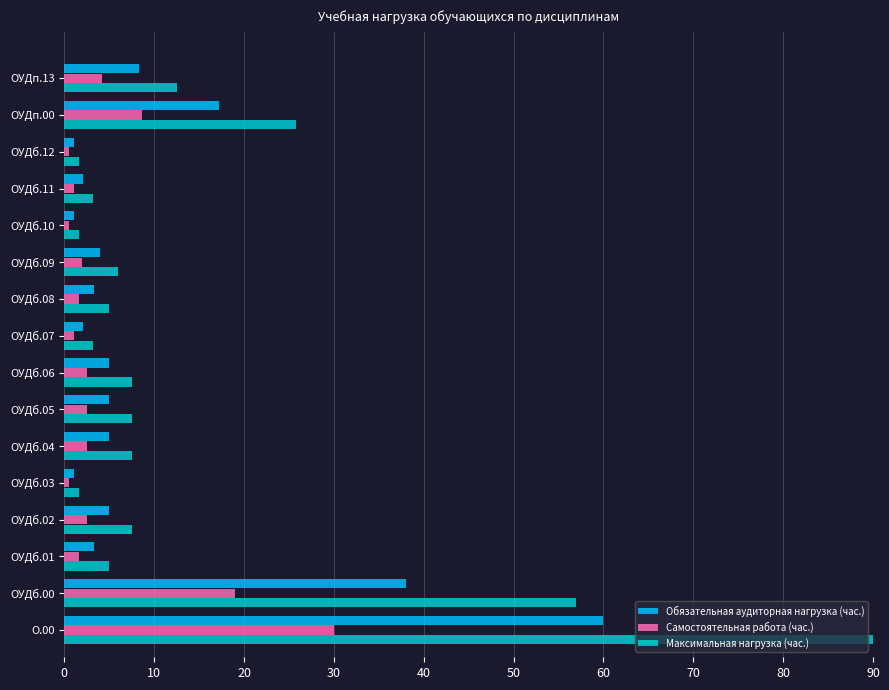

Which series has the largest total across all categories?

Максимальная нагрузка (час.)